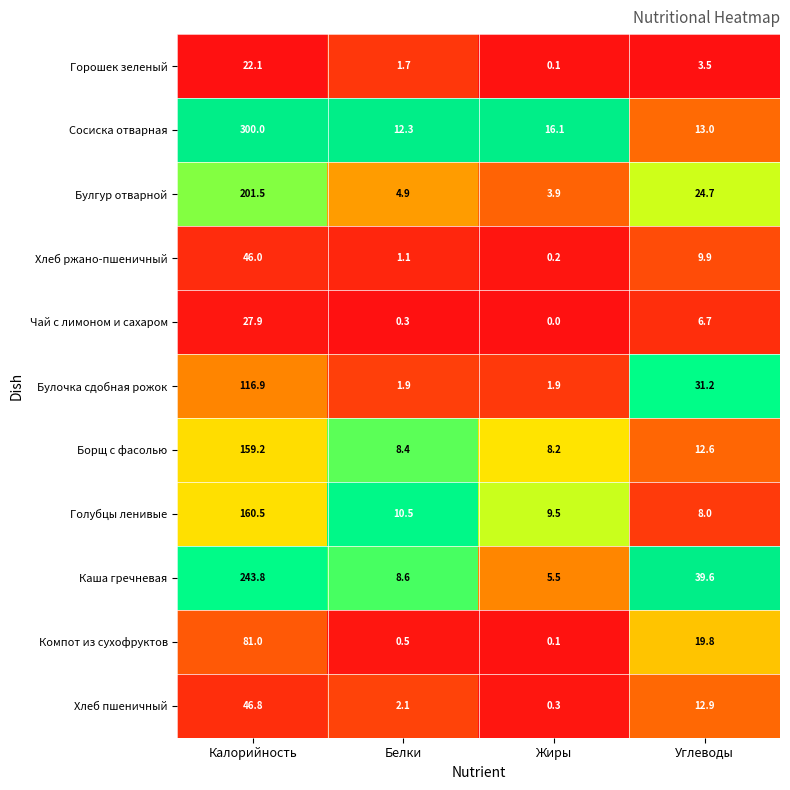

Which label corresponds to the largest value in the chart?

Калорийность